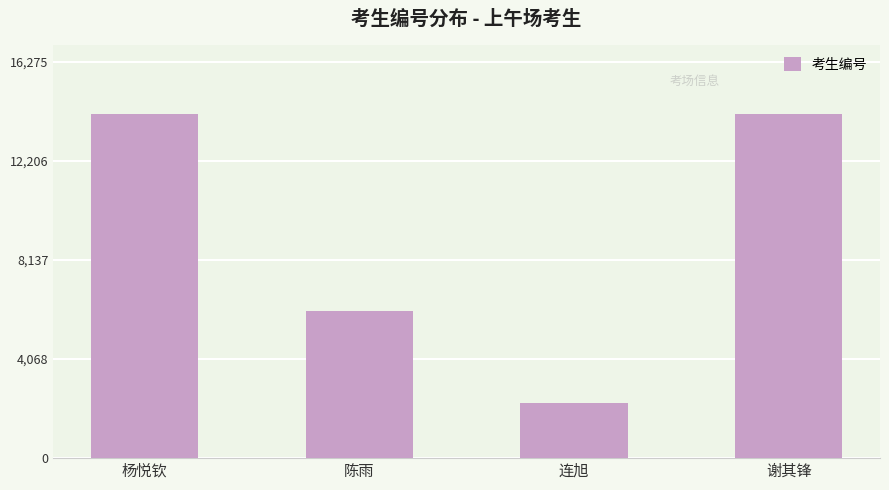

What is the label of the 4th bar from the right?

杨悦钦